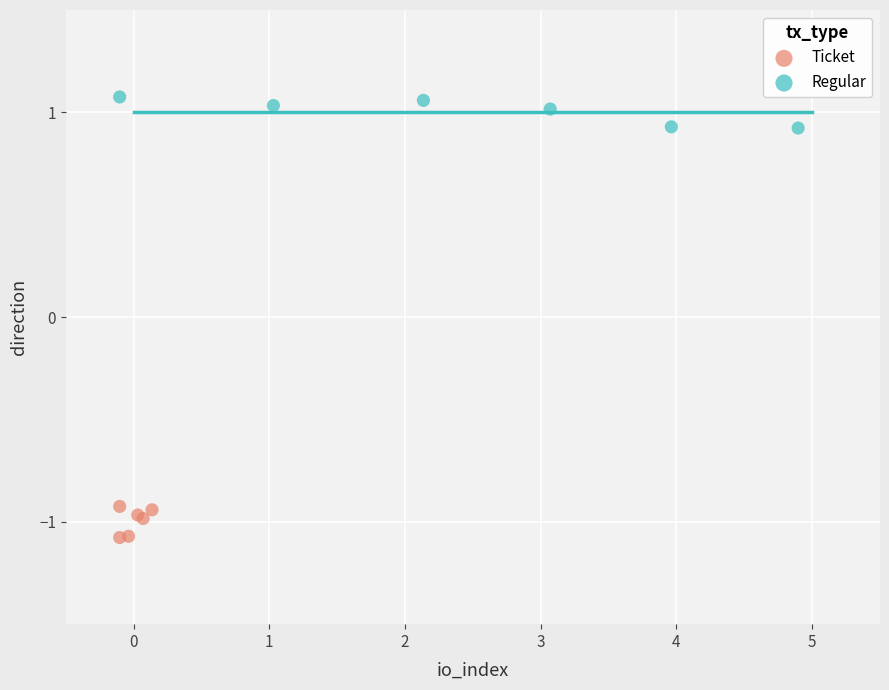

Which series contains the lowest Y value?

Ticket